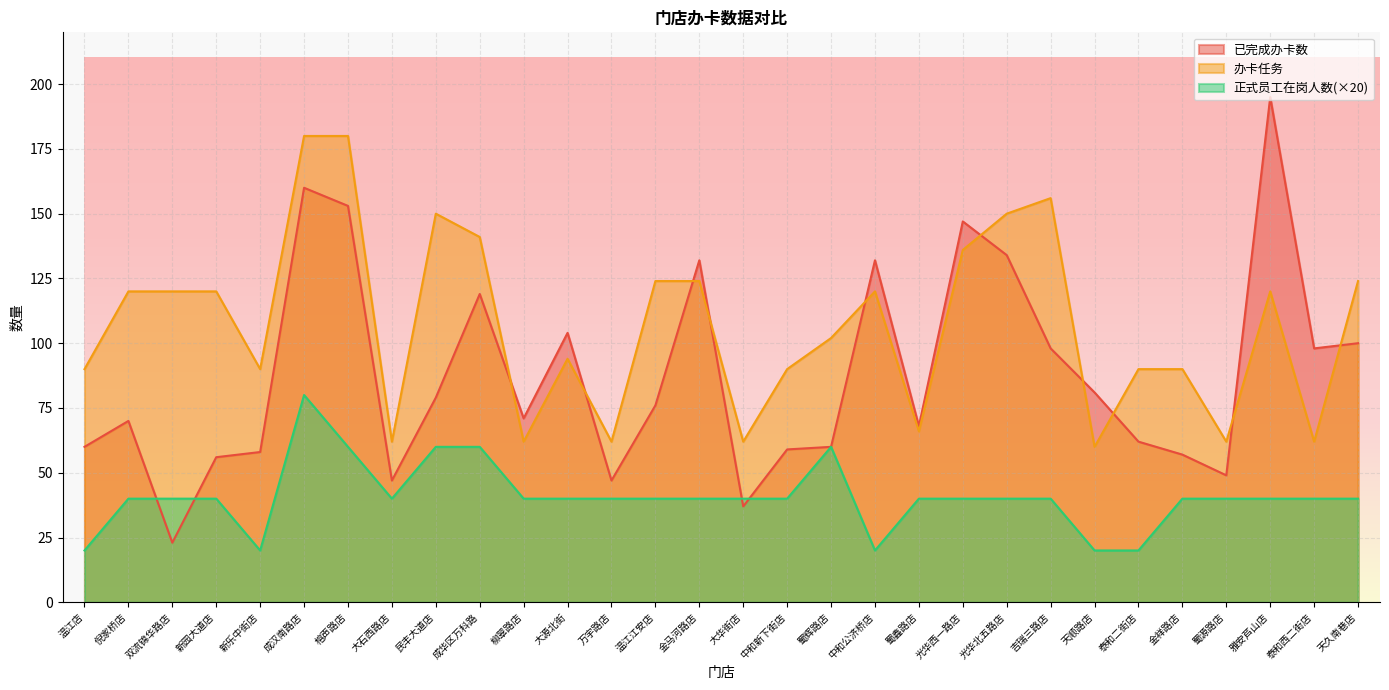

True or false: 正式员工在岗人数 and 办卡任务 cross at least once.

False